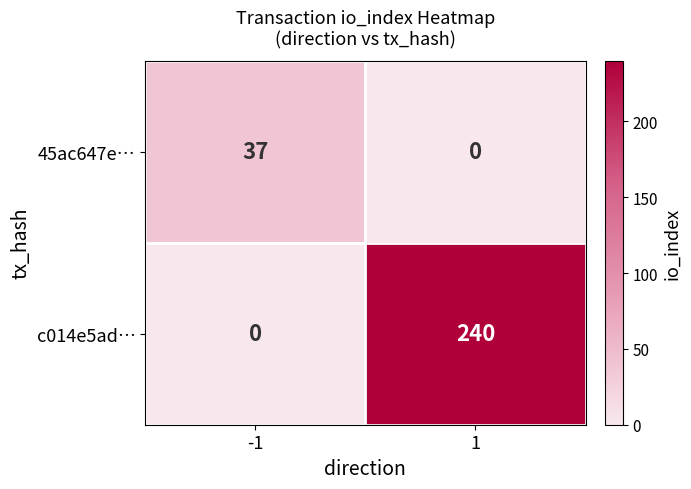

Rank the series at 1 from lowest to highest value.

45ac647e…, c014e5ad…